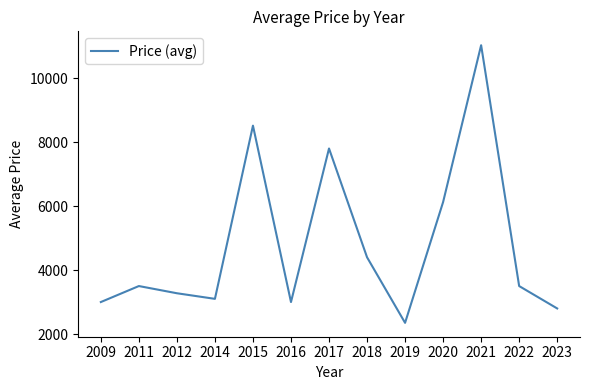

The value at 2014 is 1974.3. True or false?

False